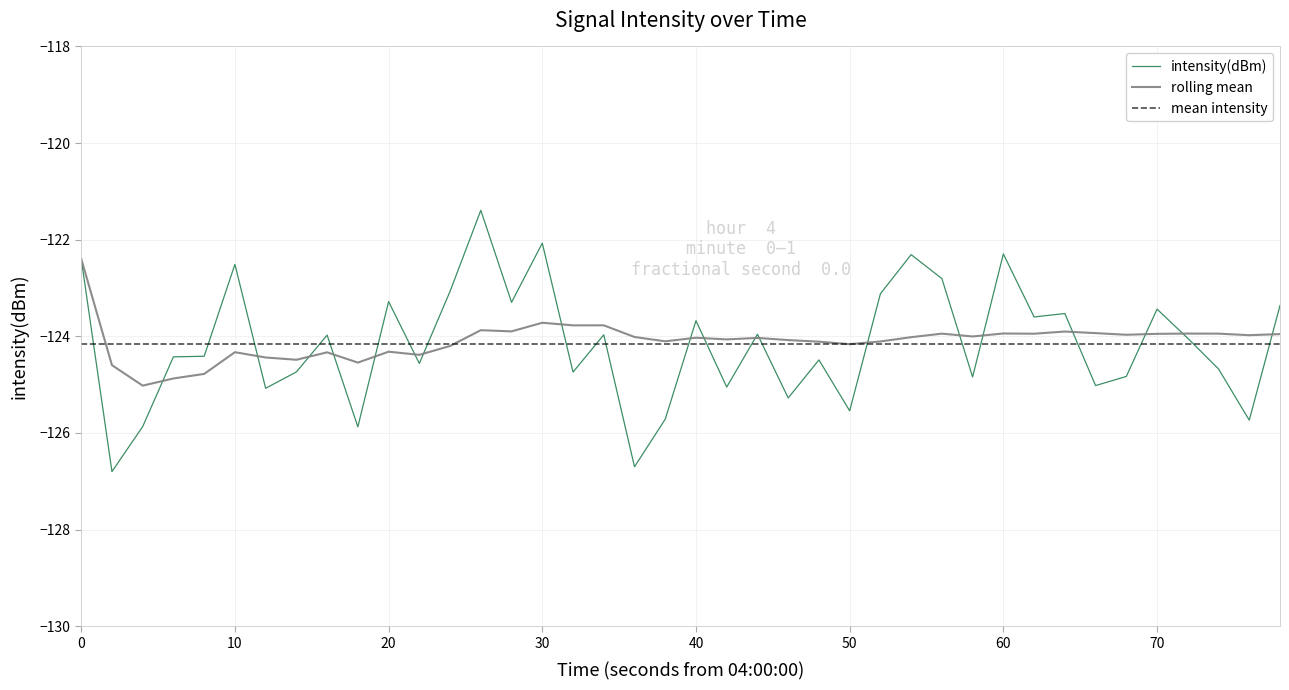

What is the average value of the intensity(dBm) series?

-124.2